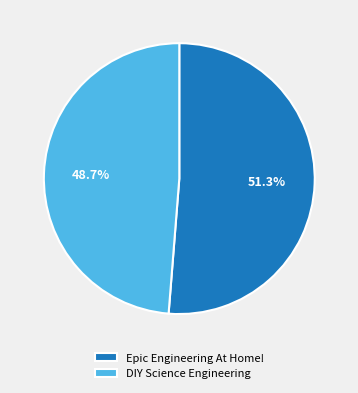

What is the majority slice?

Epic Engineering At Home!